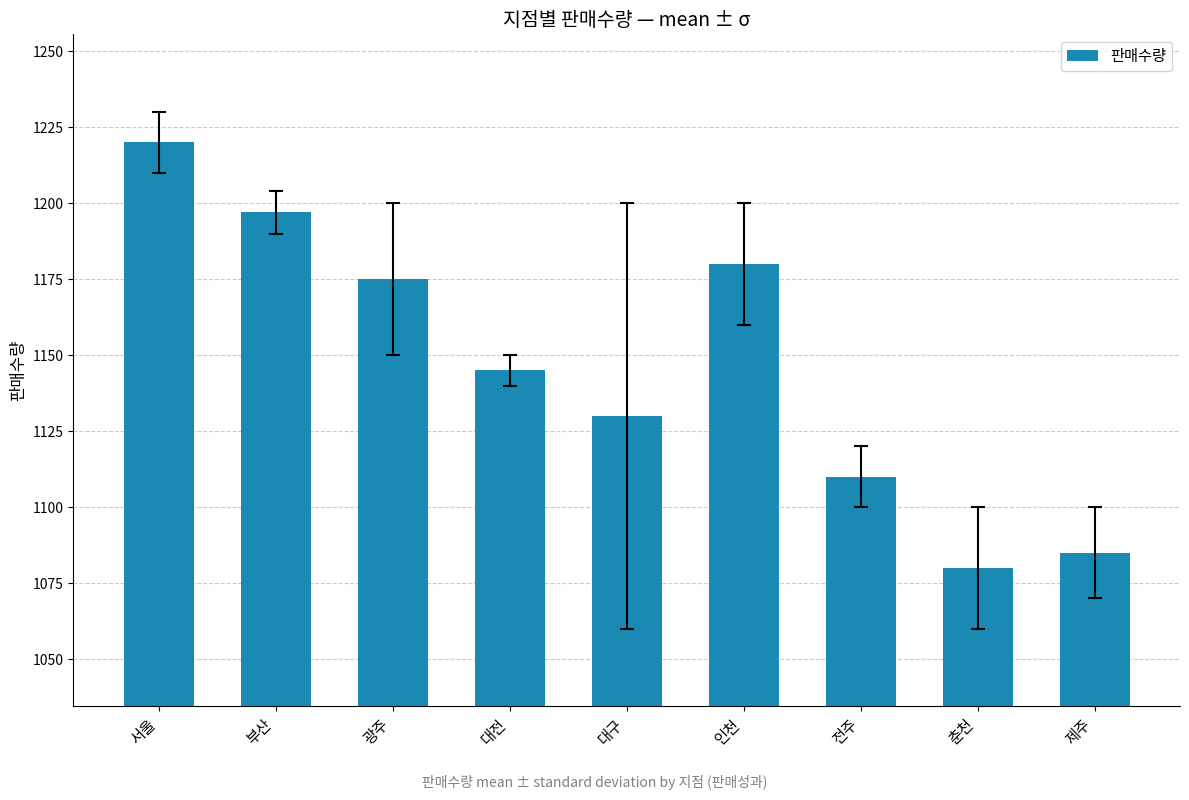

What is the label of the 4th bar from the left?

대전